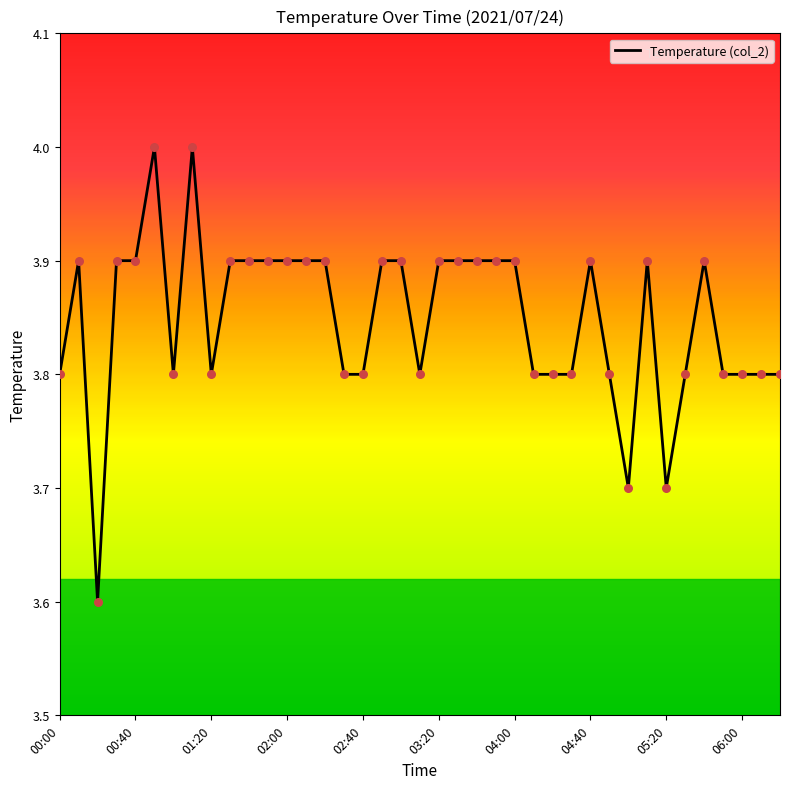

What is the minimum value shown in the chart?

3.6